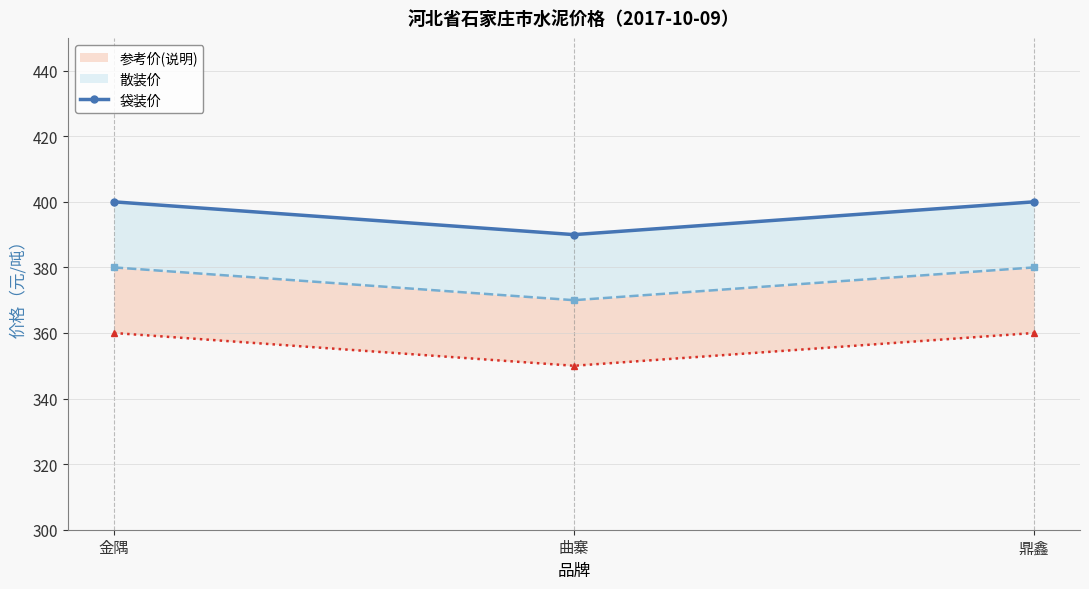

Is it true that the value at 金隅 is 400?

True